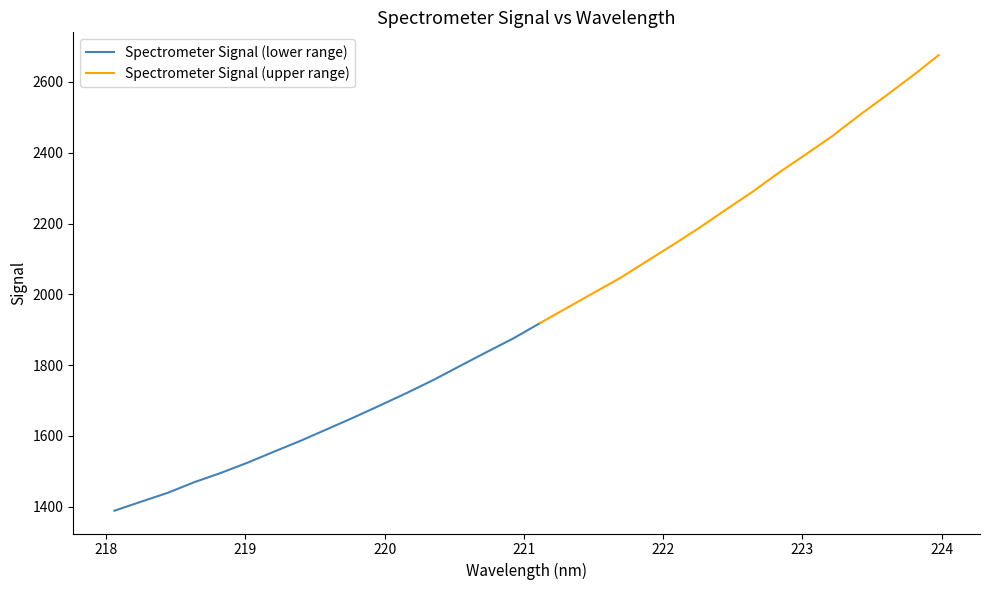

How many data points are less than 1918?

16